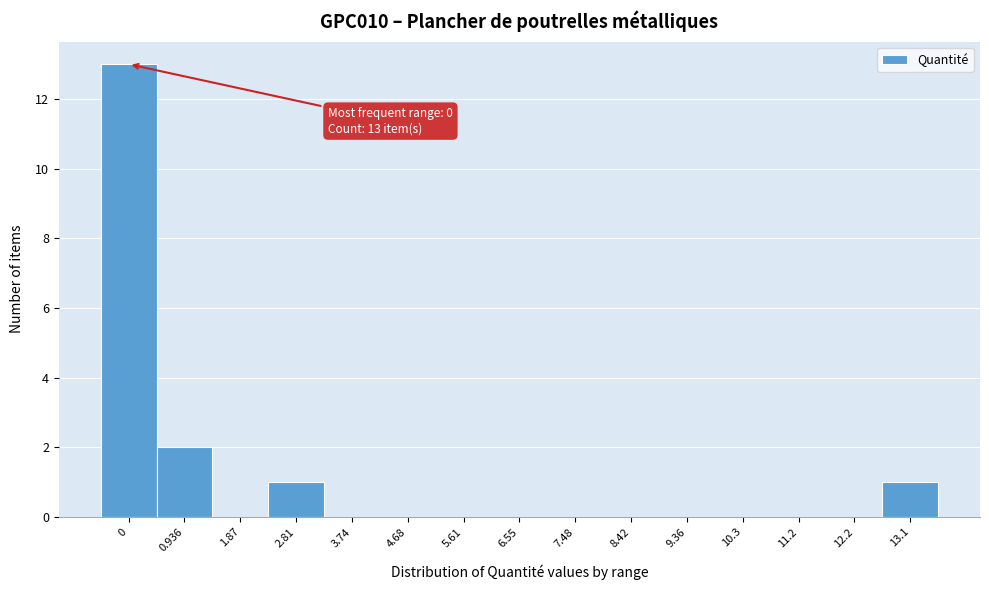

Reading right to left, extract all data points from this chart.

13.1=1	12.2=0	11.2=0	10.3=0	9.36=0	8.42=0	7.48=0	6.55=0	5.61=0	4.68=0	3.74=0	2.81=1	1.87=0	0.936=2	0=13